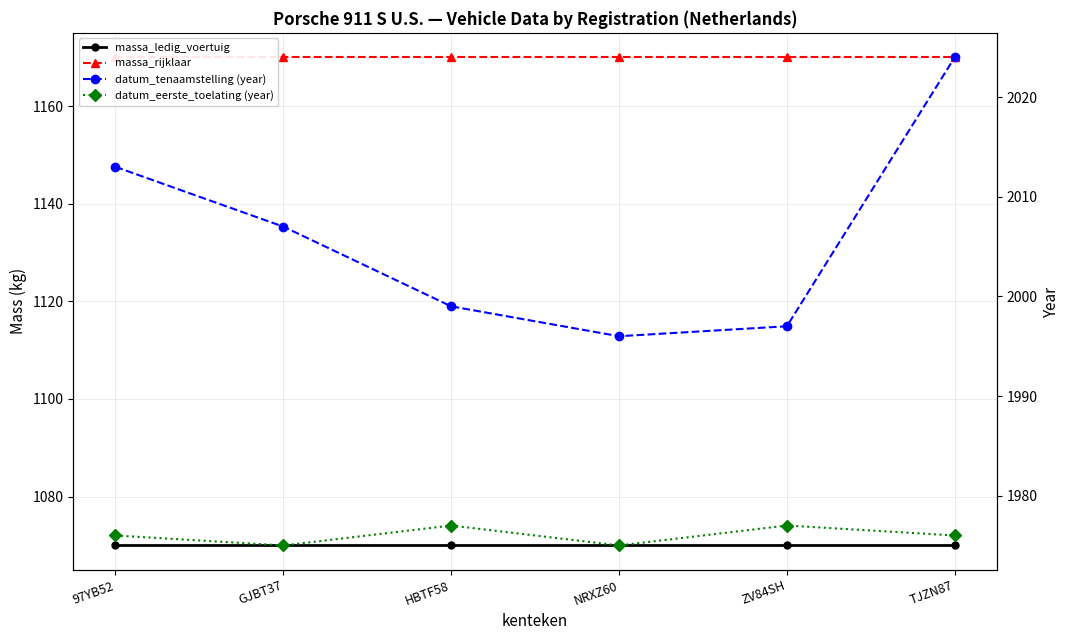

What are all the series names shown in the legend?

massa_ledig_voertuig, massa_rijklaar, datum_tenaamstelling (year), datum_eerste_toelating (year)